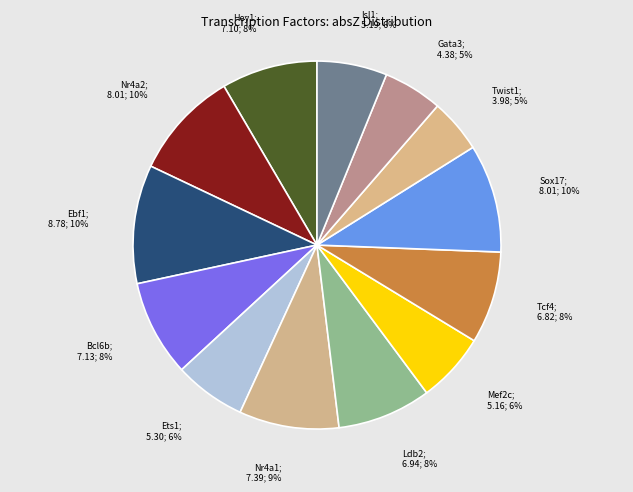

How many segments does this pie chart have?

13